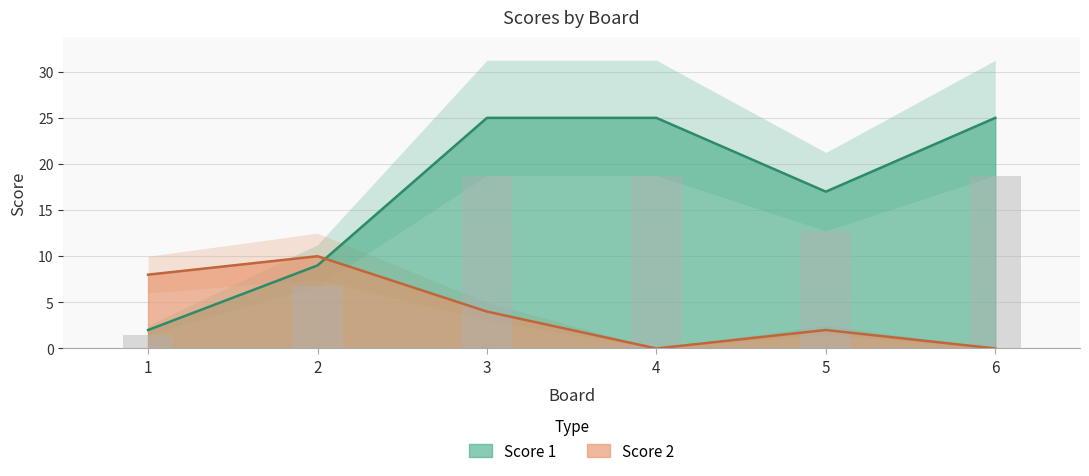

Which has a higher value, 4 or 3?

4